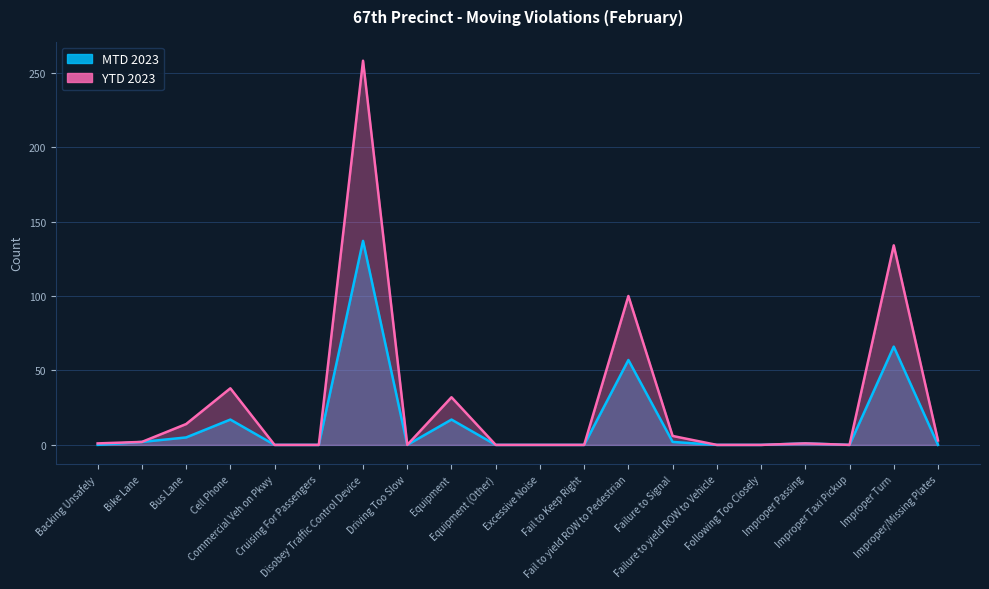

What is the total value across all series at Disobey Traffic Control Device?

395